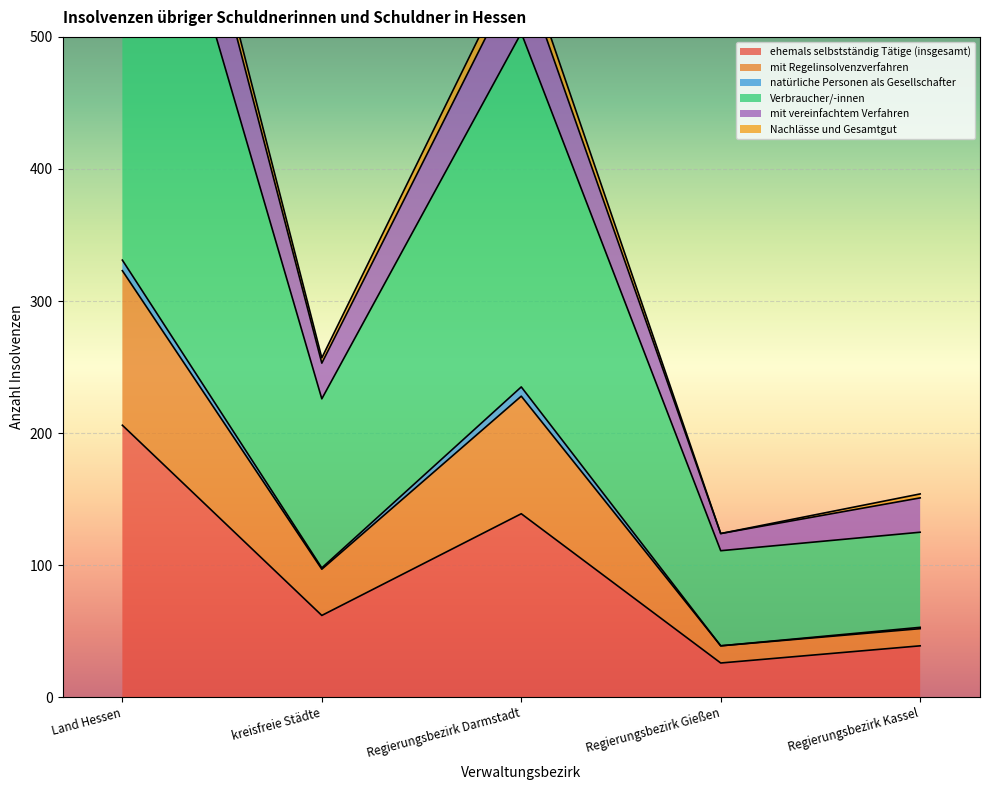

At which category does ehemals selbstständig Tätige (insgesamt) reach its first local peak?

Regierungsbezirk Darmstadt